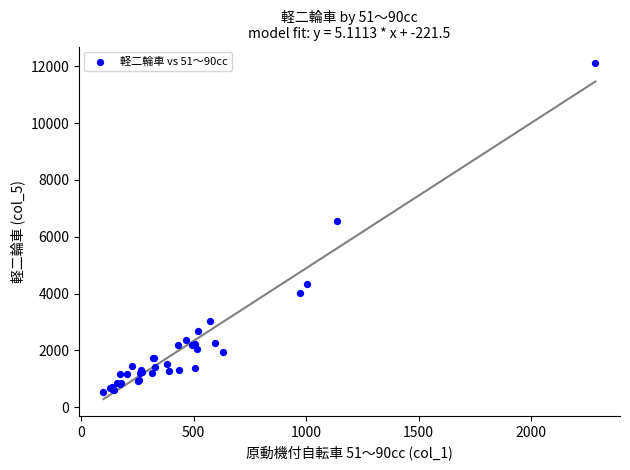

What Y value in the scatter plot is closest to 6320?

6543